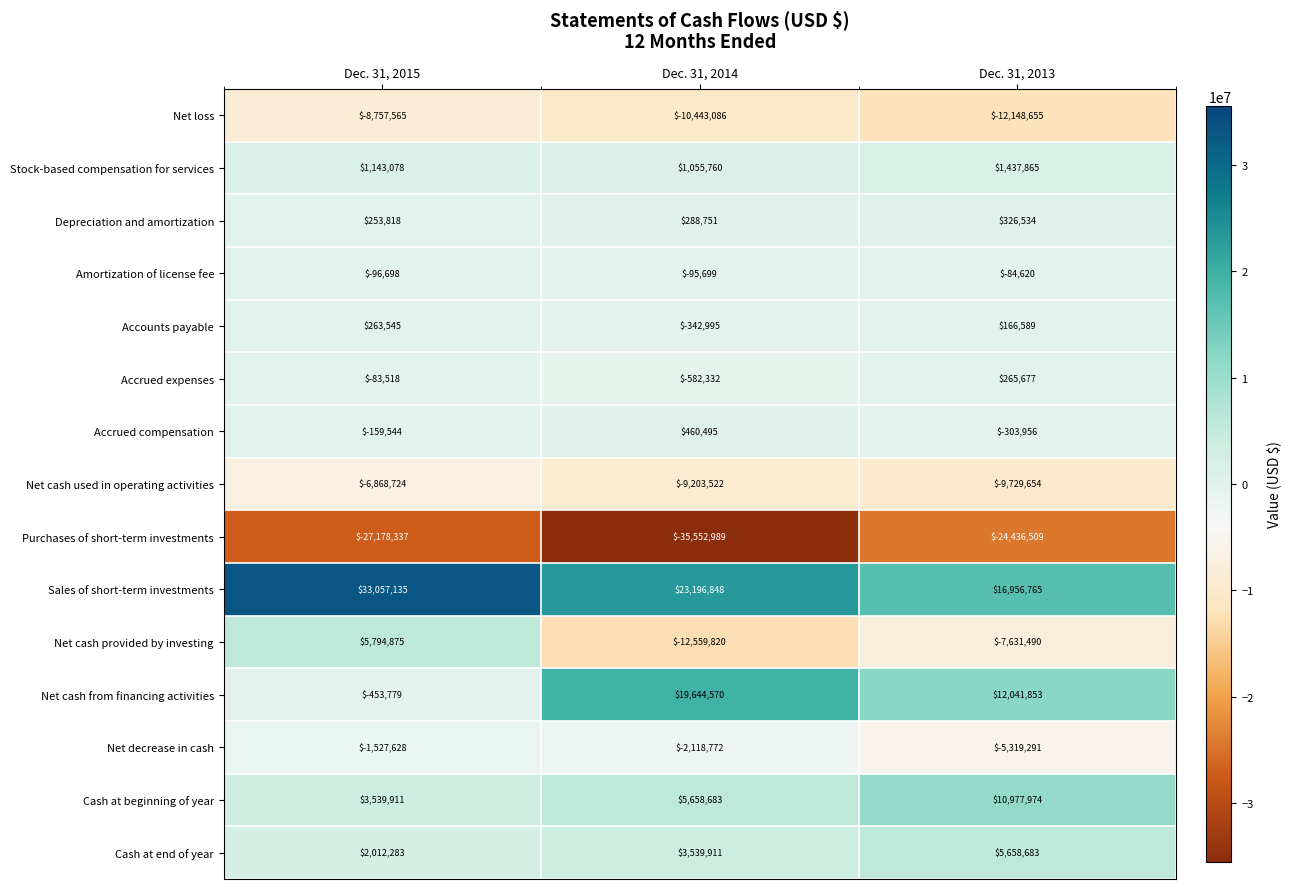

What is the difference between the maximum and minimum values in the Net decrease in cash series?

3791663